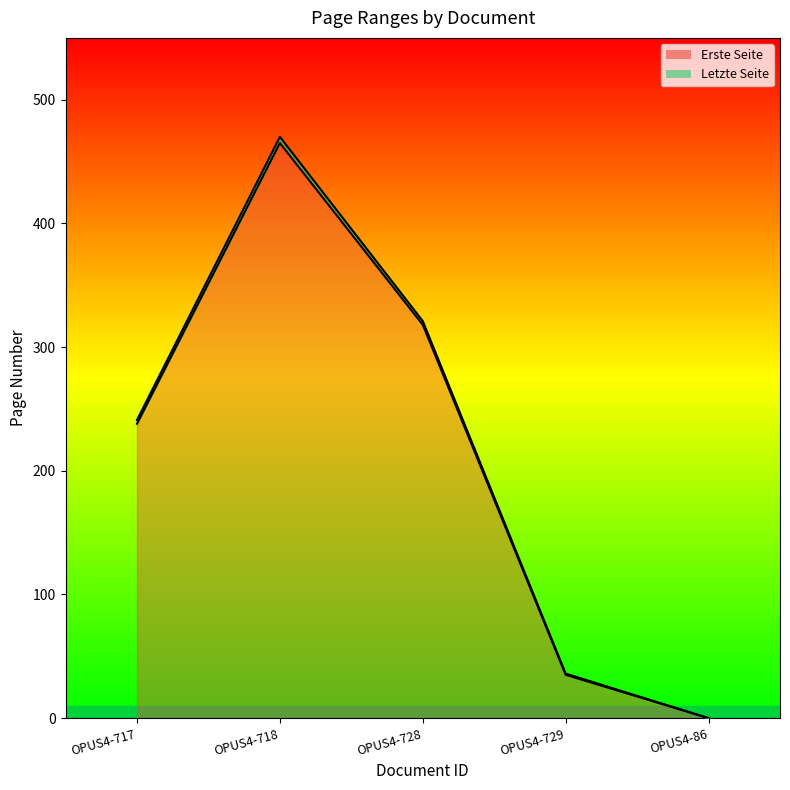

Which series changed the most between OPUS4-717 and OPUS4-729?

Letzte Seite